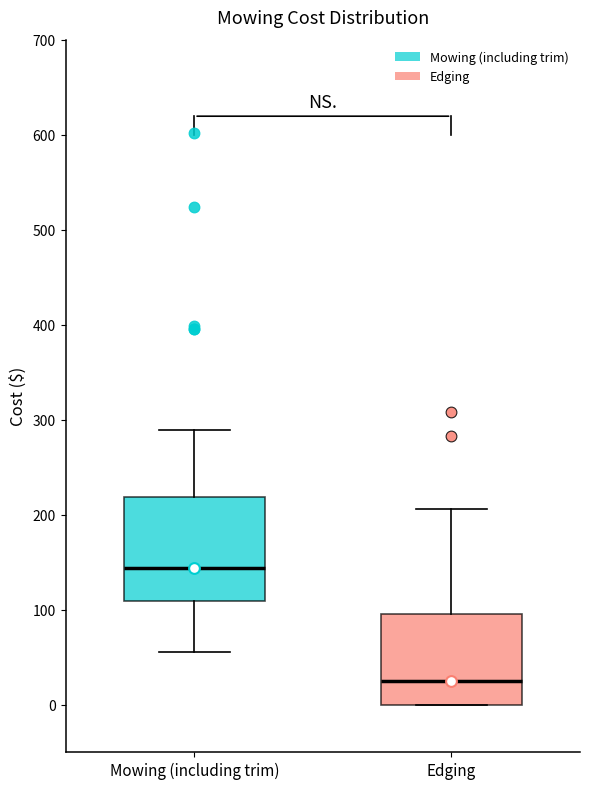

Reading left to right, read every box against the y-axis: the position of its median line, the range the box covers, and the ends of its whiskers. The values are not printed on the chart, so give them approximately, as read against the axis.

Mowing (including trim): median 140, box 110 to 220, whiskers 50 to 290
Edging: median 30, box 0 to 100, whiskers 0 to 210